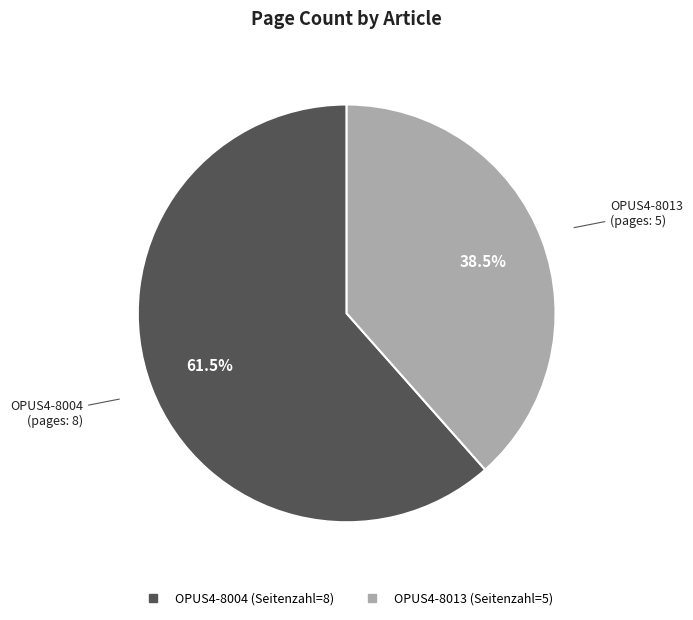

Which has a higher value, OPUS4-8013 or OPUS4-8004?

OPUS4-8004